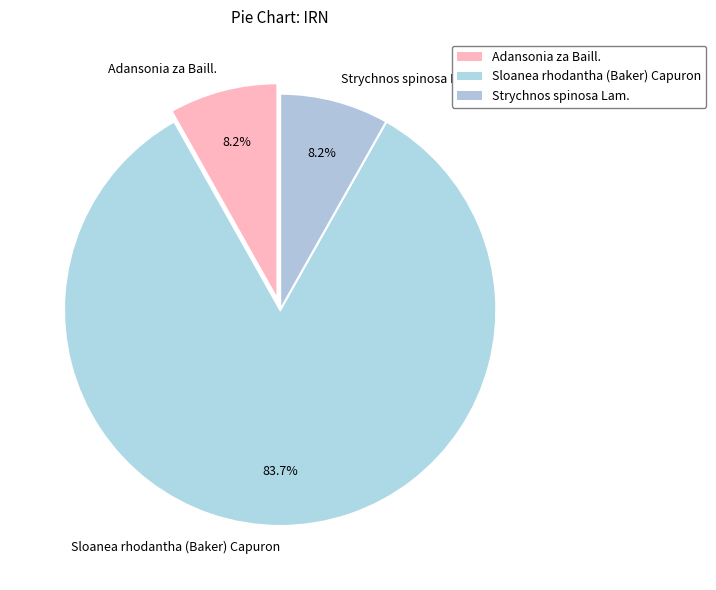

To the nearest percent, what is the average slice percentage?

33%